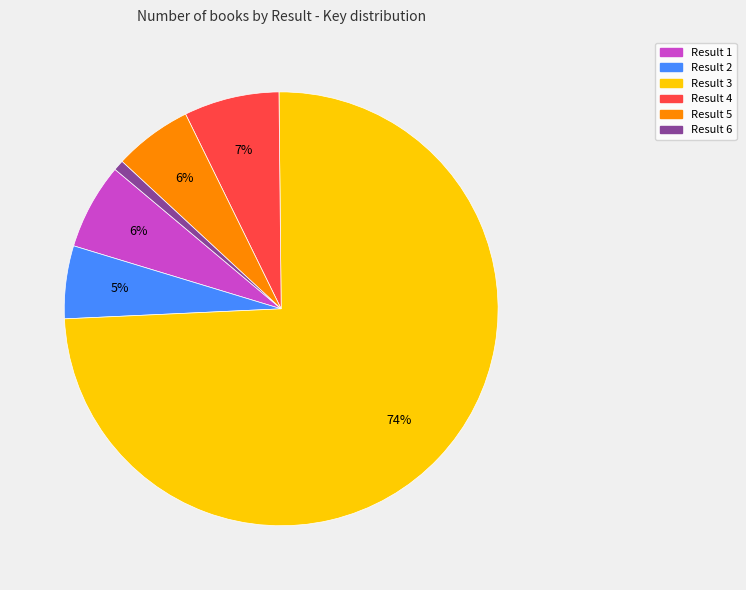

How many slices are in this pie chart?

6